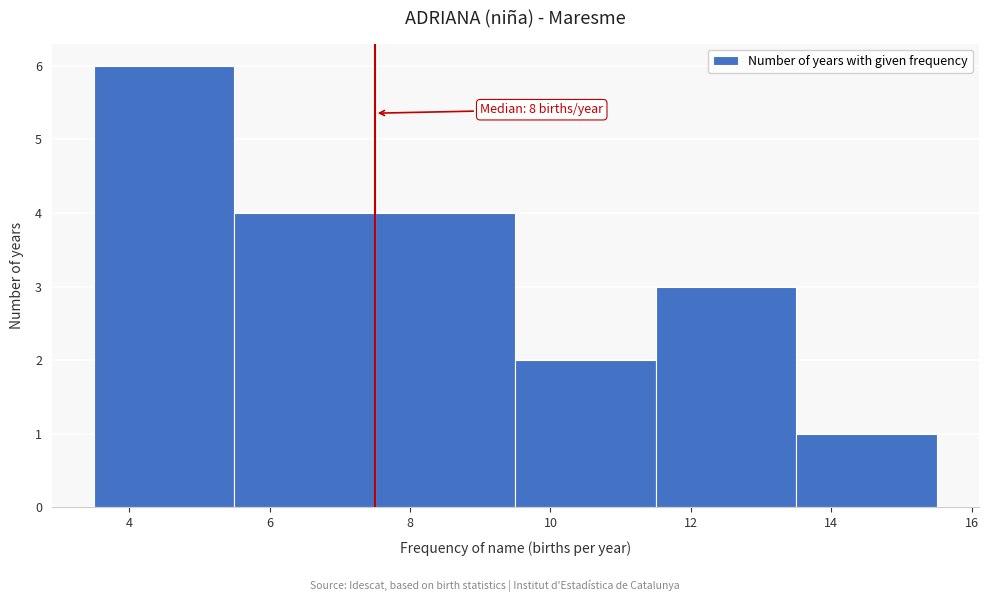

Which range on the x-axis has the tallest bar?

3.5 to 5.5